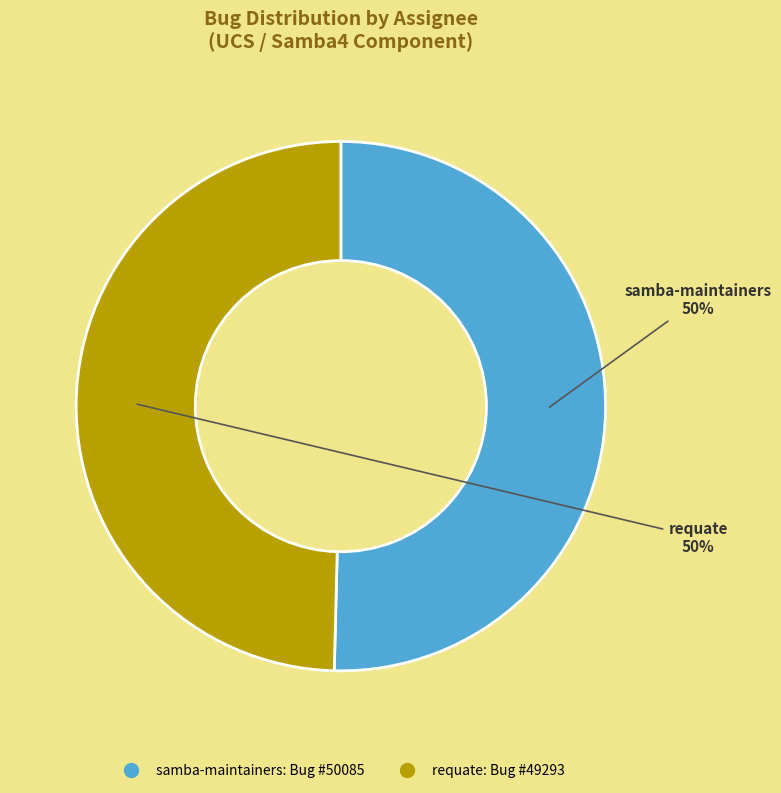

To the nearest percent, what percentage of the pie is samba-maintainers?

50%